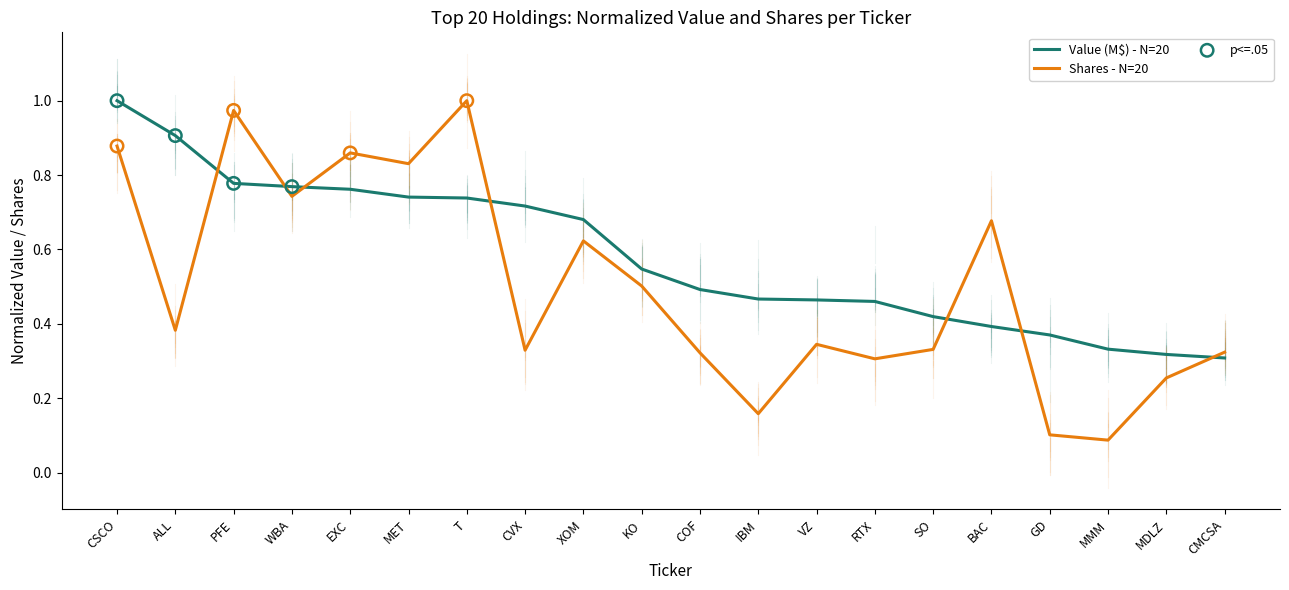

Which series has the largest total across all categories?

Value (M$) - N=20